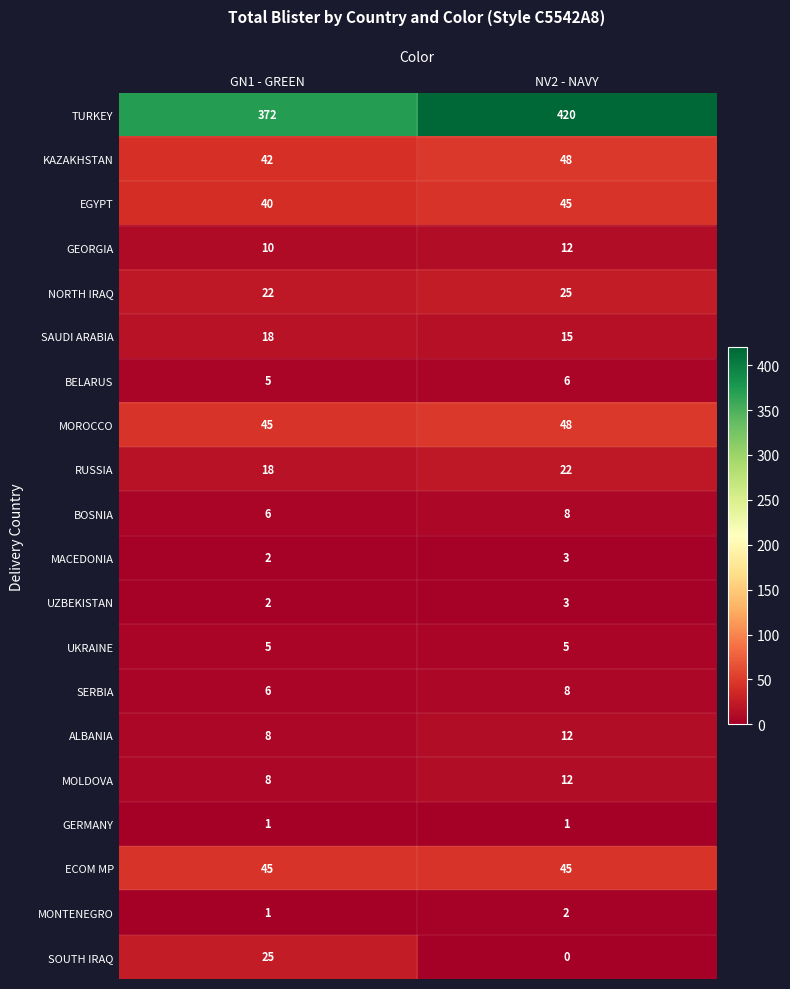

How many distinct data groups are displayed?

20